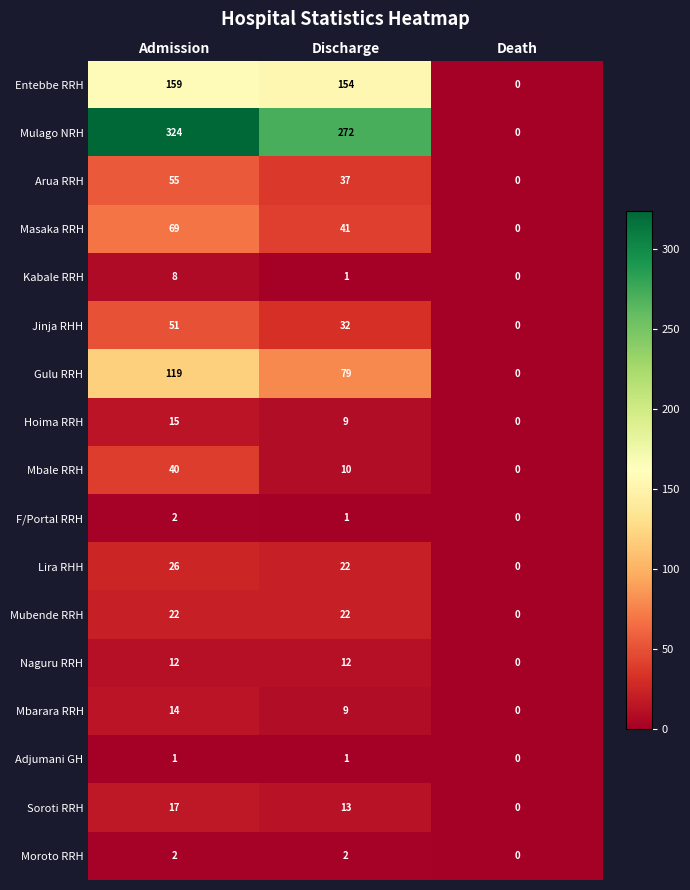

How many Mubende RRH values are between 0 and 22?

3